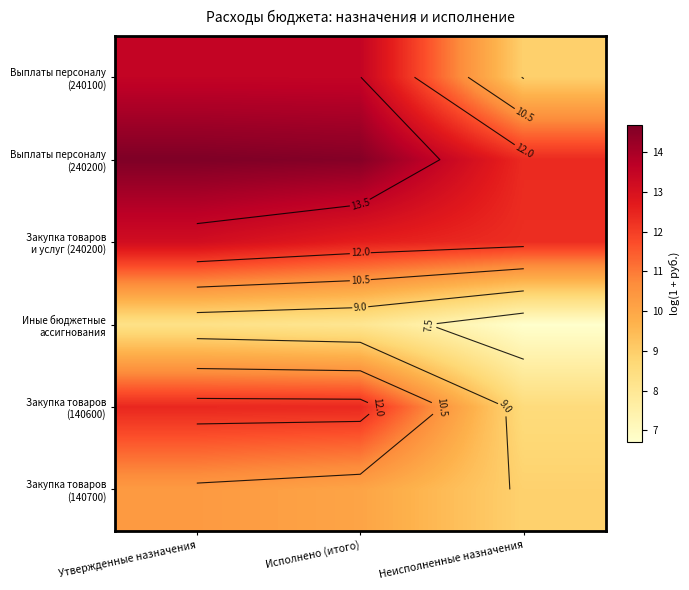

The Закупка товаров (140700) series shows 8.9 at Неисполненные назначения. True or false?

True